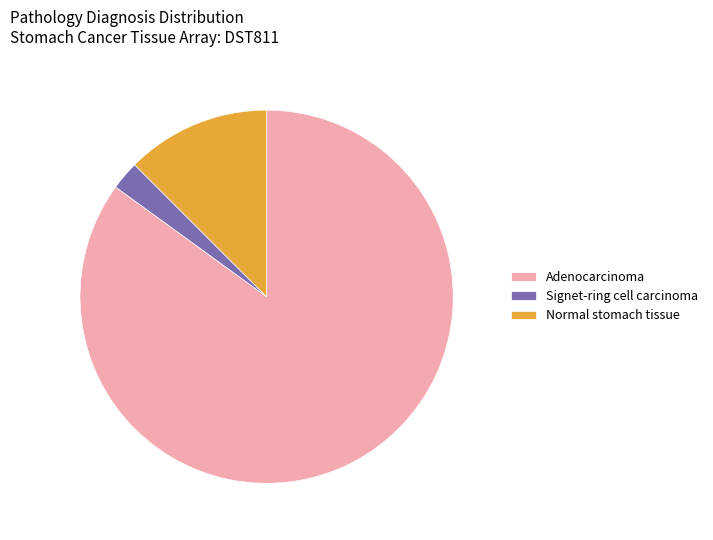

Do Normal stomach tissue and Signet-ring cell carcinoma together represent more than half of the pie?

No